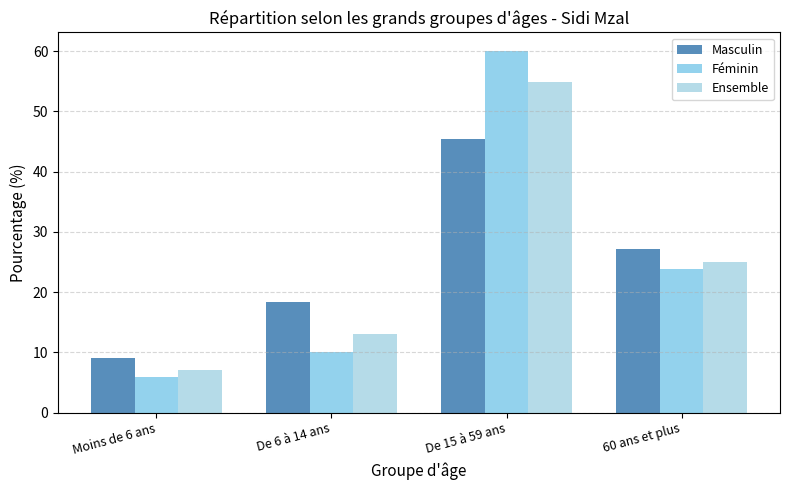

What is the value of the Féminin bar at the 4th from the left?

23.8